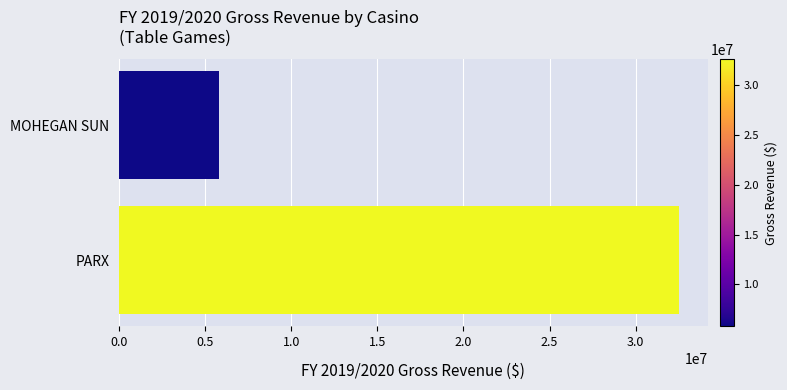

What is the approximate value at PARX?

32547060.5